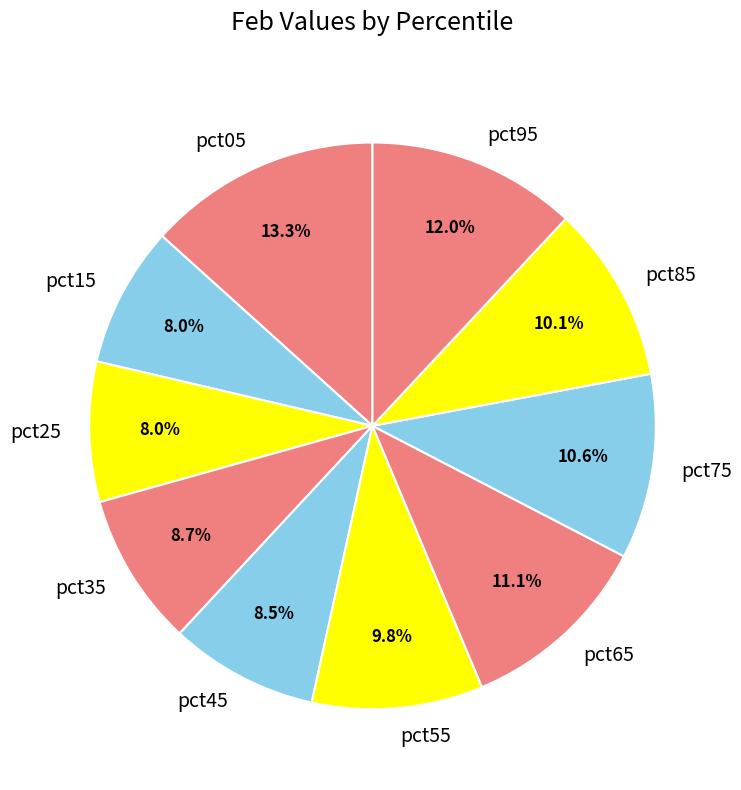

What percentage is the pct65 slice, to the nearest percent?

11%